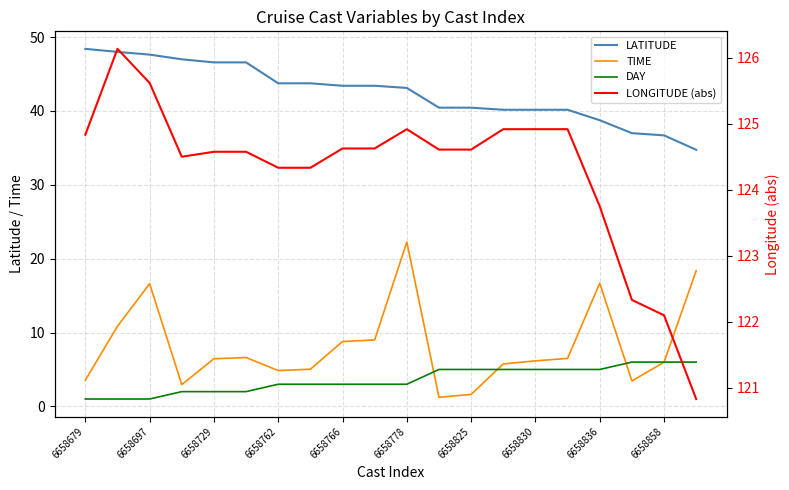

What are all the series names shown in the legend?

LATITUDE, TIME, DAY, LONGITUDE (abs)